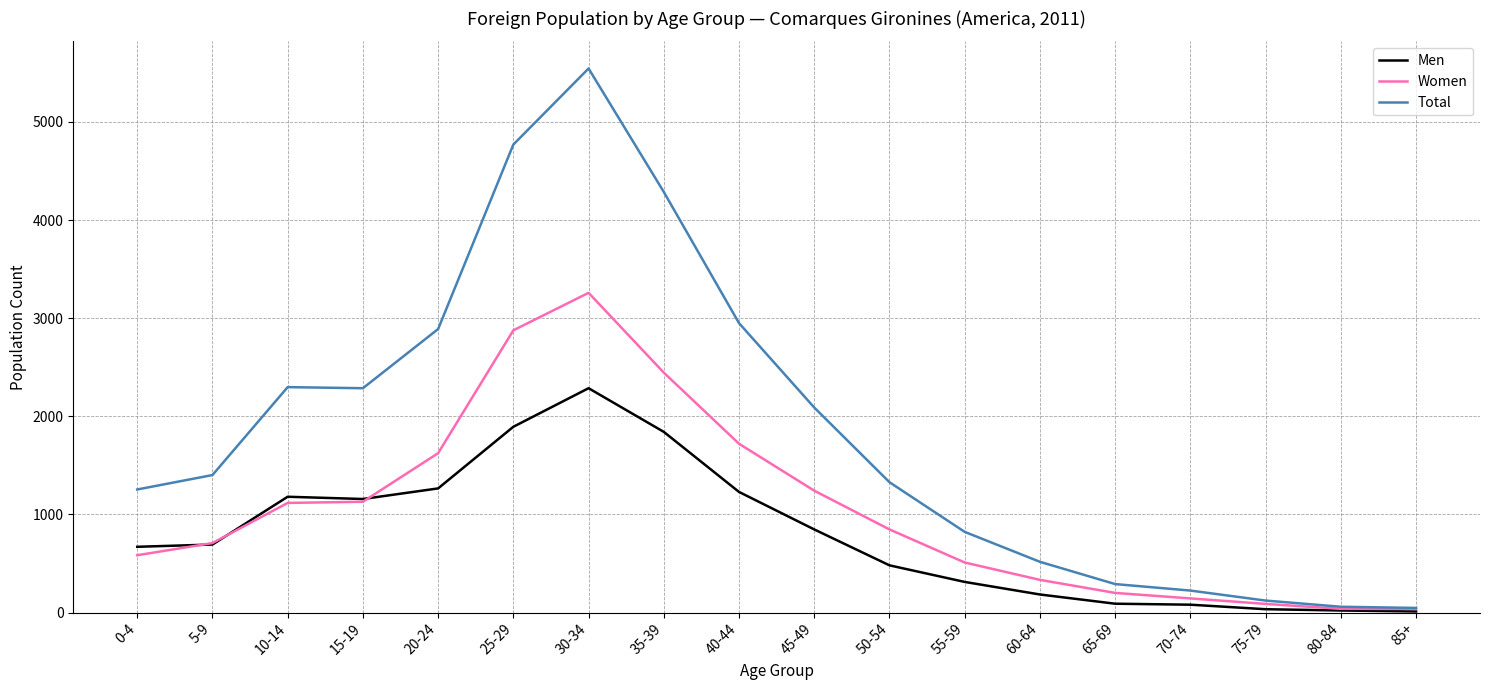

The Total series shows 3098 at 45-49. True or false?

False